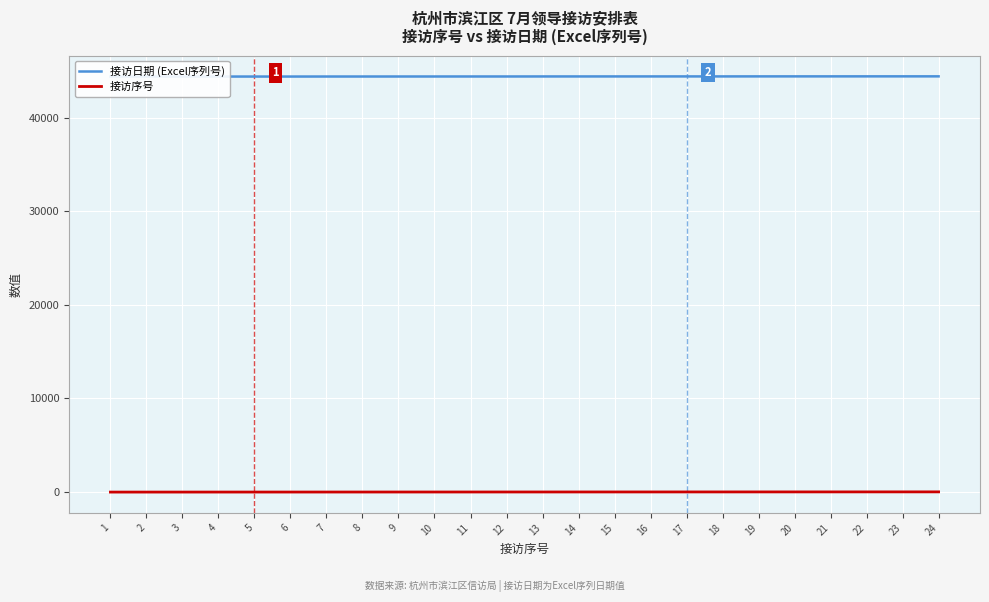

Which category has the lowest value across all series?

1